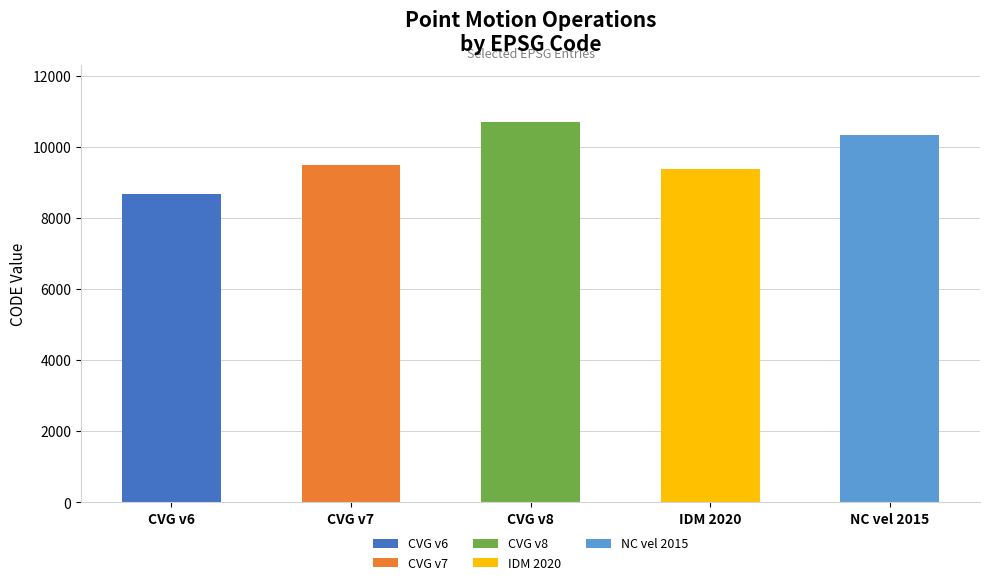

What value does the data have at Canada velocity grid v7, to the nearest 50?

9500